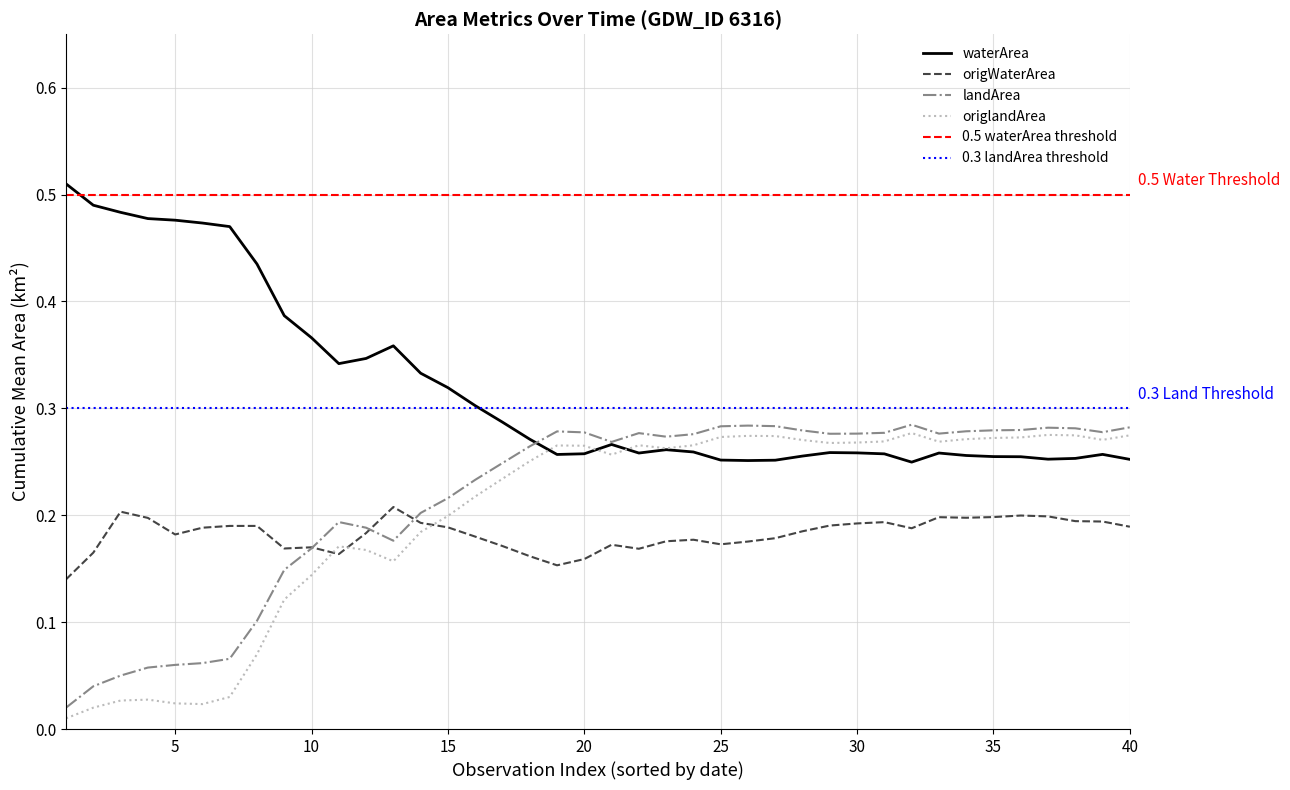

How many interior local peaks does the origWaterArea series have?

11